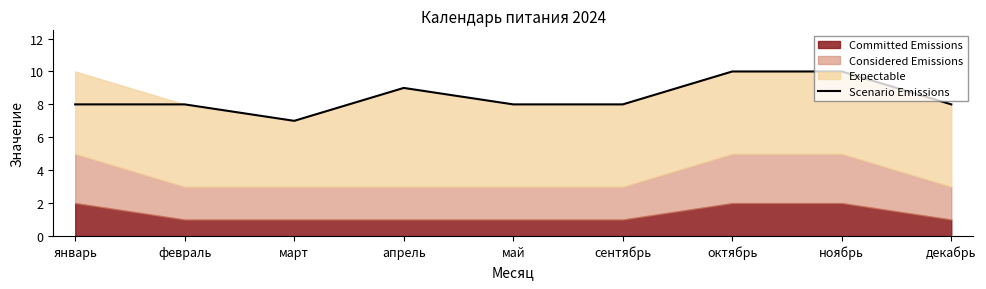

Rank the categories by value from lowest to highest.

март, январь, февраль, май, сентябрь, декабрь, апрель, октябрь, ноябрь